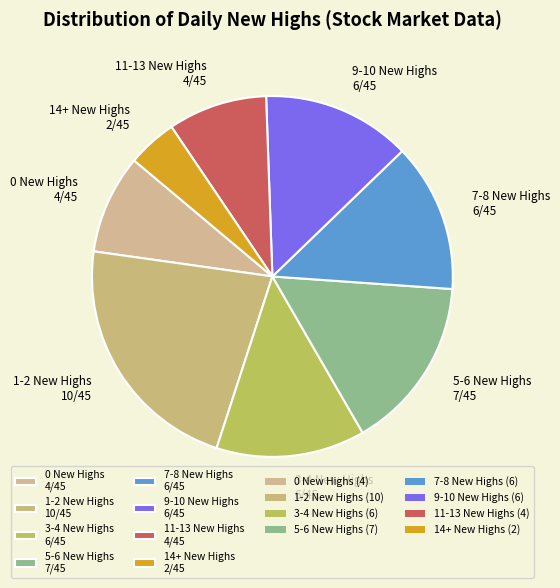

Combined, do 9-10 New Highs 6/45 and 0 New Highs 4/45 account for over 50%?

No